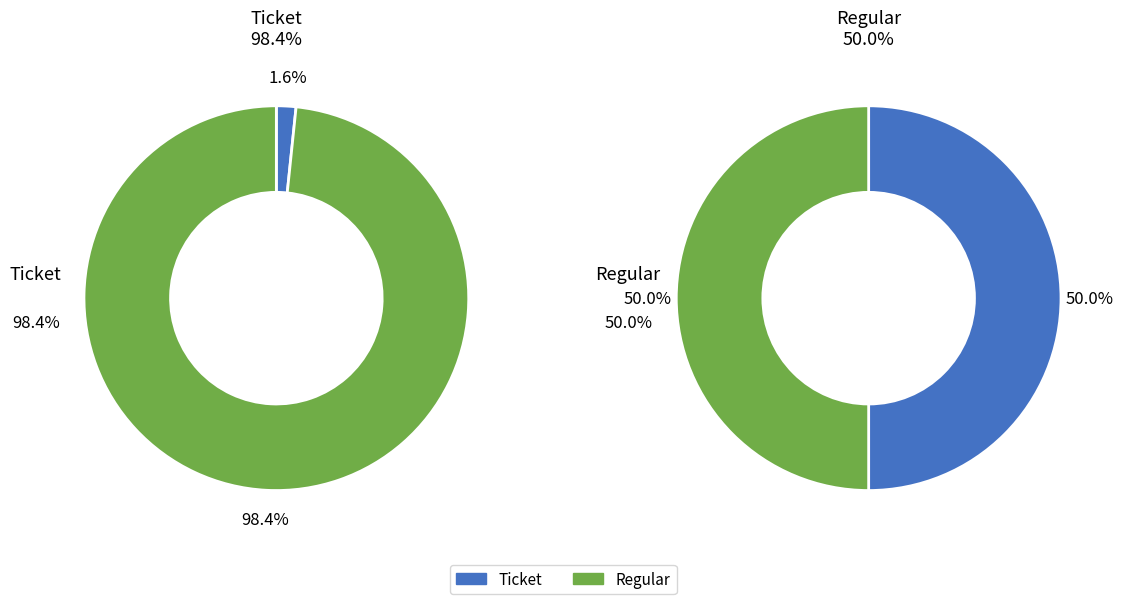

Is it true that value is 23% of the pie?

False